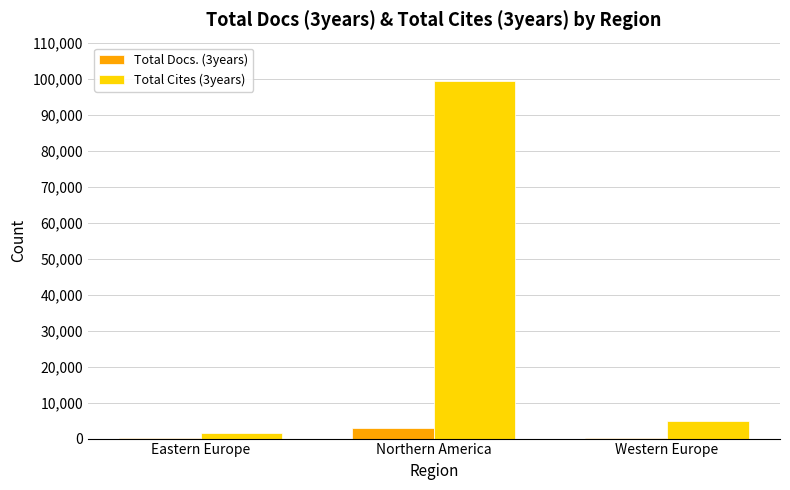

Are the bars horizontal?

No